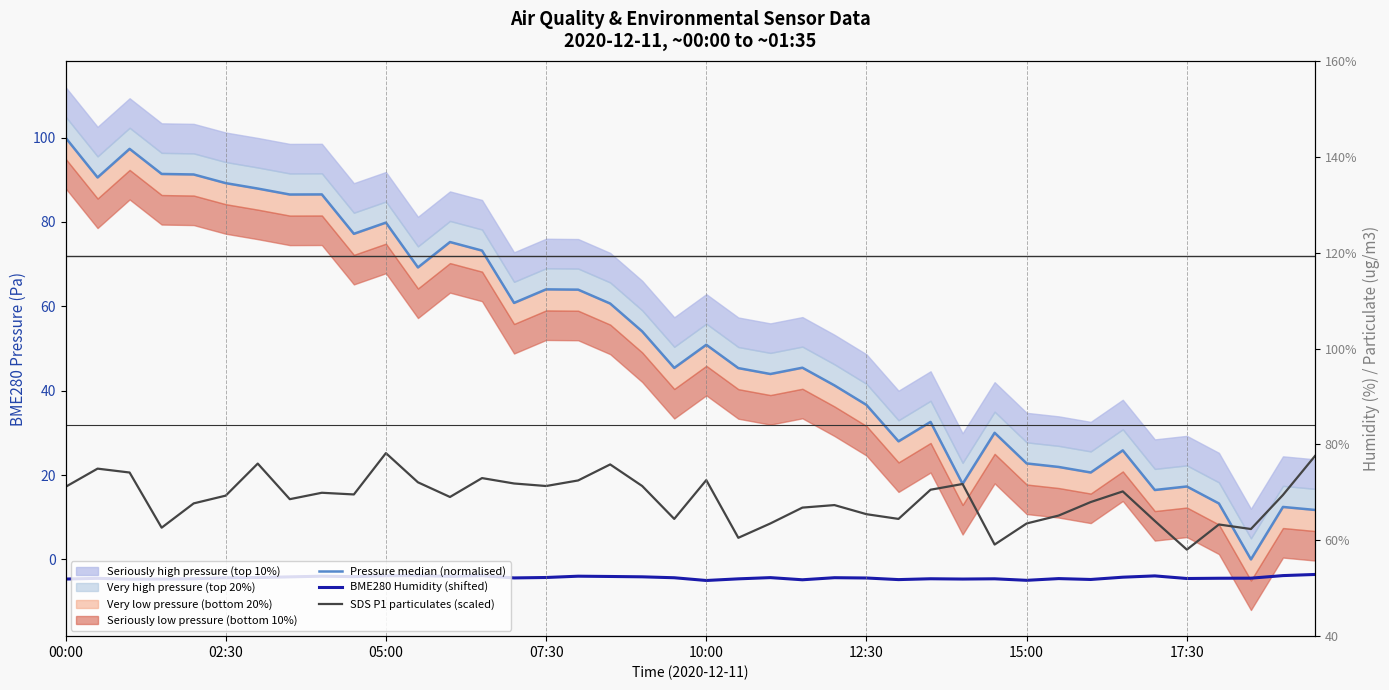

How many intersections are there between SDS P1 particulates (scaled) and Pressure median (normalised)?

1